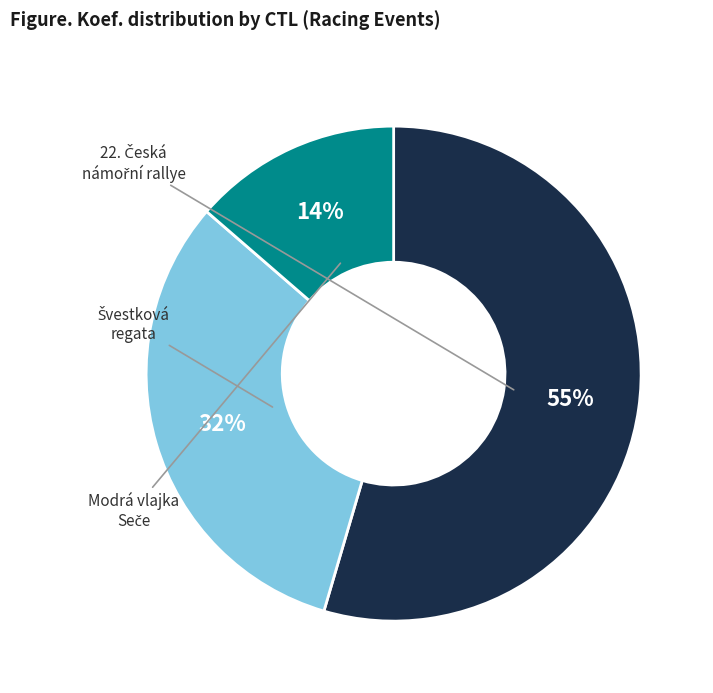

How many segments does this pie chart have?

3